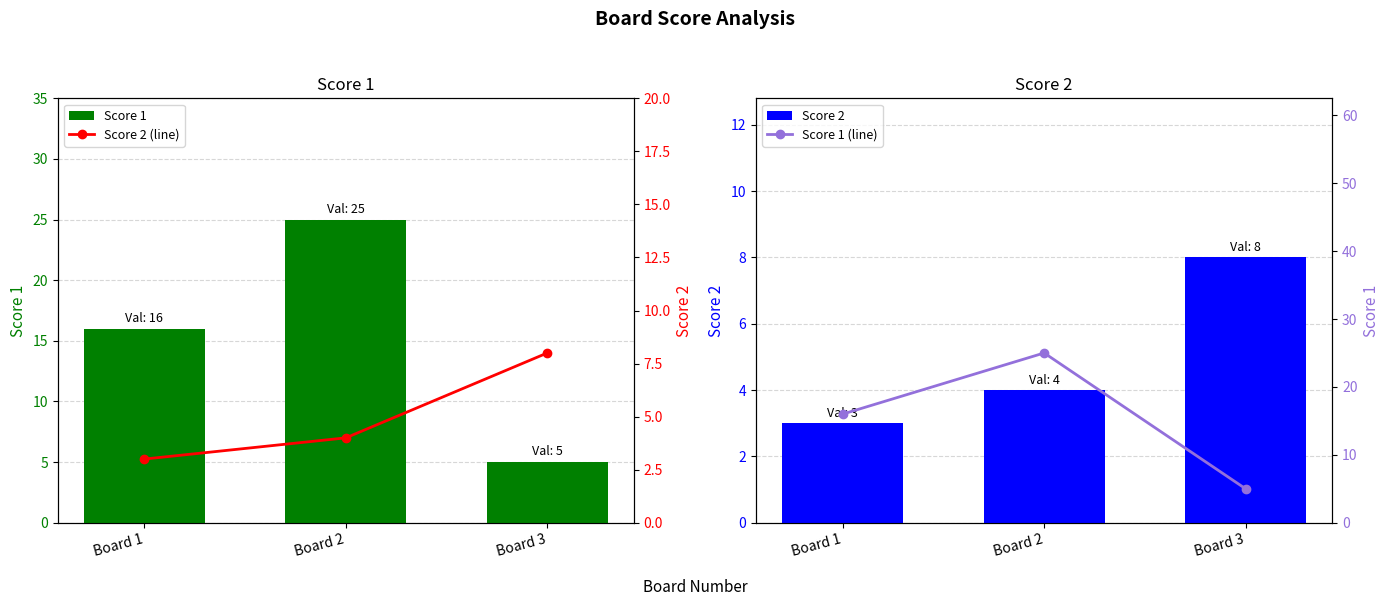

Where does the Score 1 series first go above 16?

Board 2